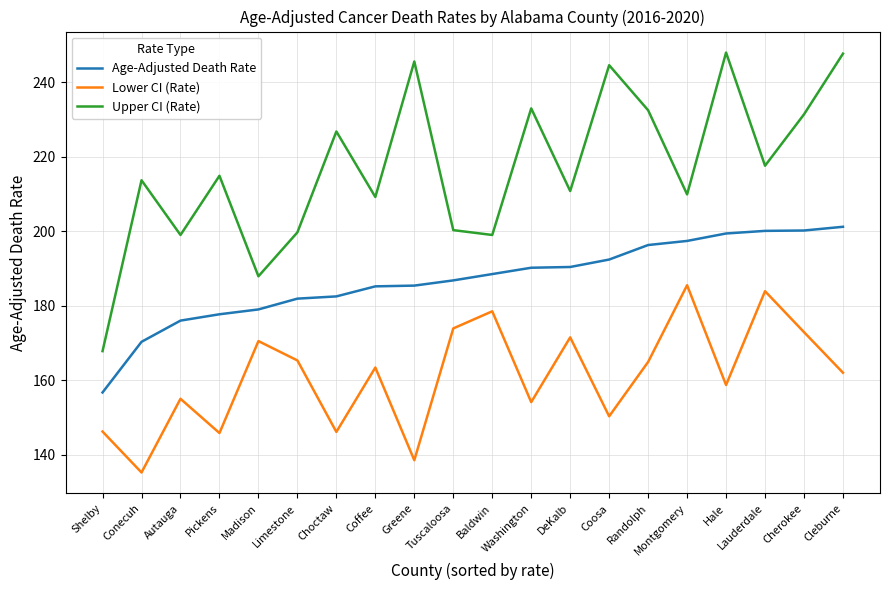

Is this an area chart (filled region under the line)?

No